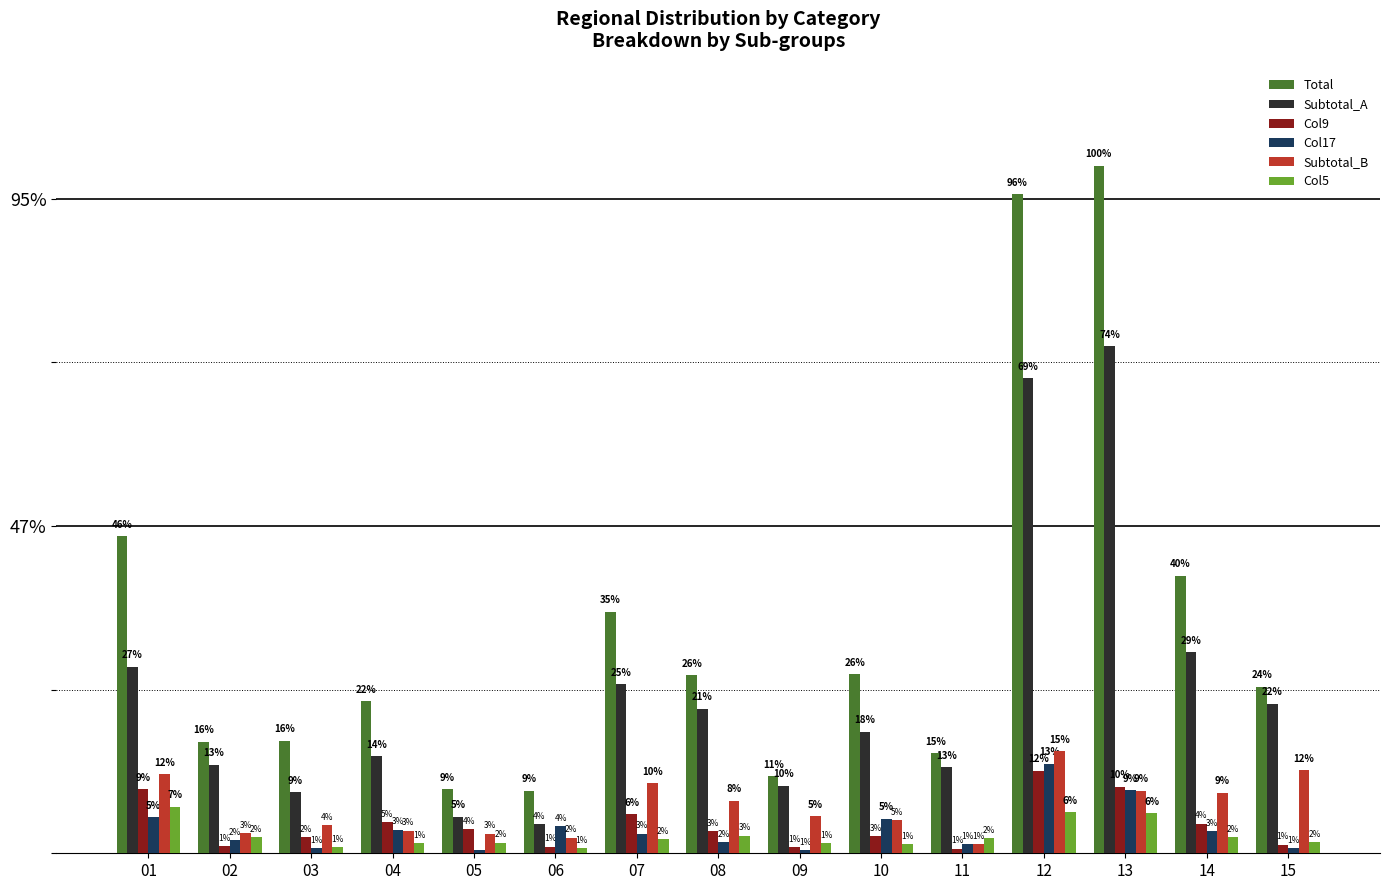

At which category does the chart reach its peak across all series?

13